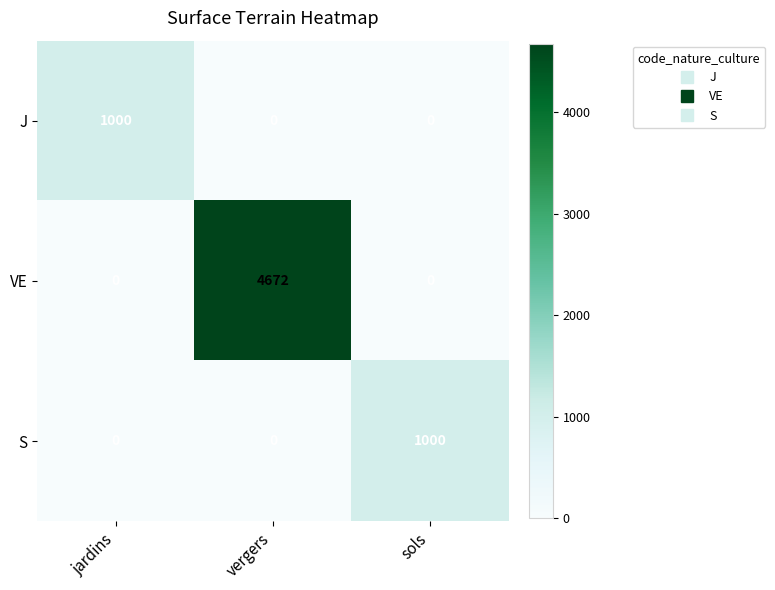

The VE series shows 0 at jardins. True or false?

True